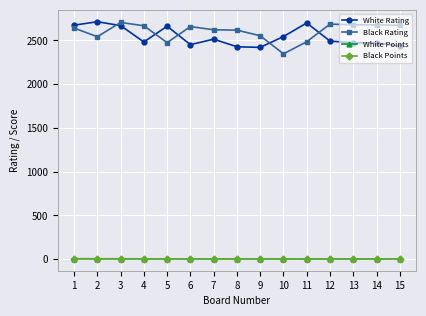

What are all the series names shown in the legend?

White Rating, Black Rating, White Points, Black Points